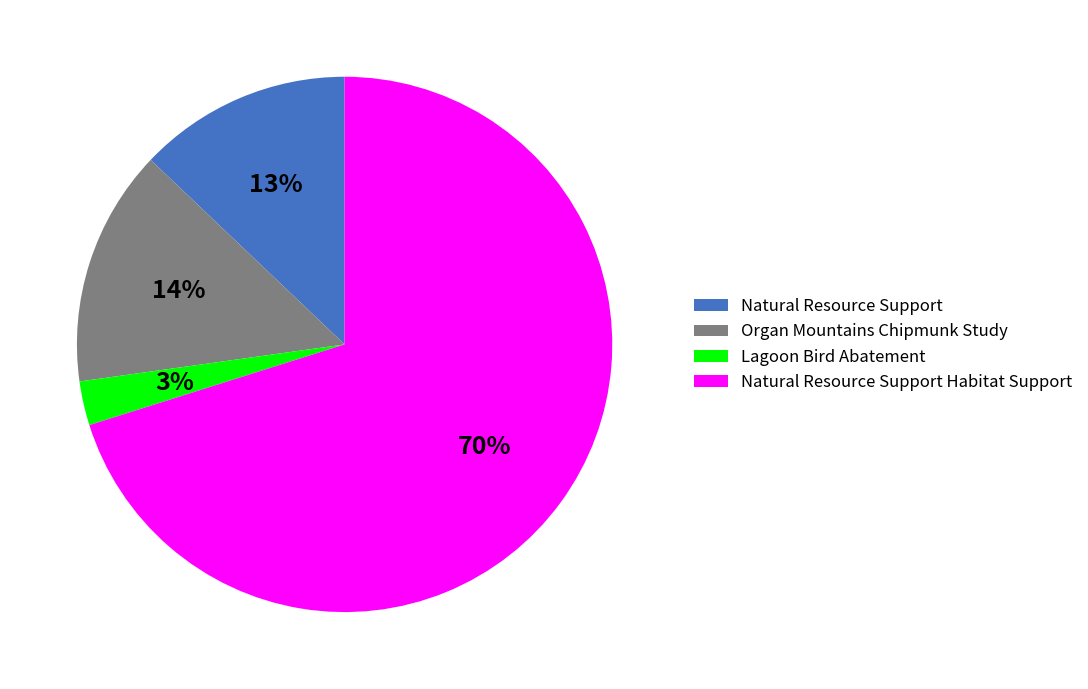

Combined, do Organ Mountains Chipmunk Study and Lagoon Bird Abatement account for over 50%?

No